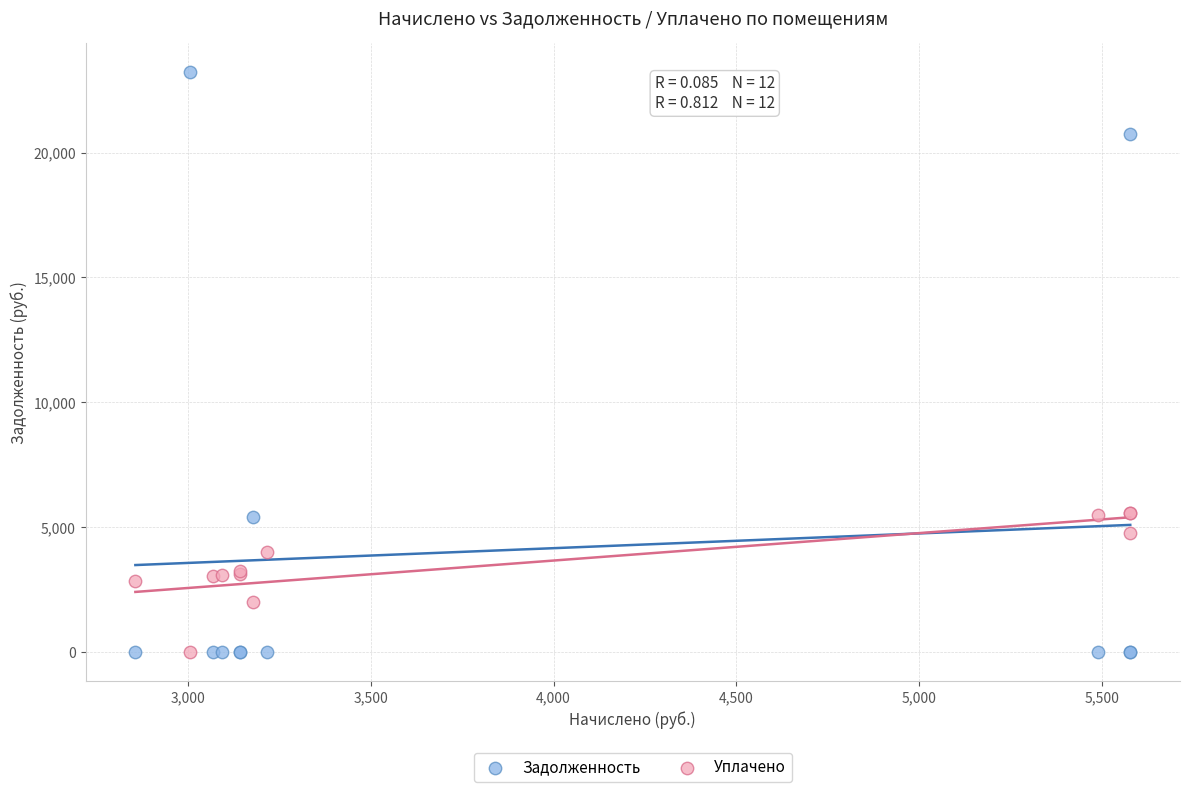

What are all the series names shown in the legend?

Задолженность, Уплачено